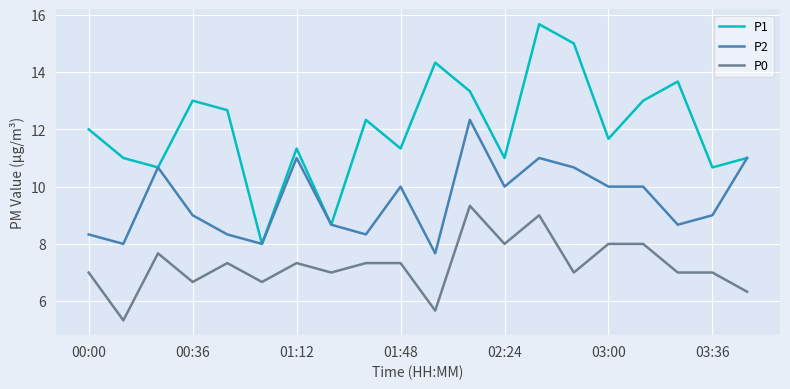

Reading left to right, list all the values displayed in this chart.

P1: 12.0	11.0	10.7	13.0	12.7	8.0	11.3	8.7	12.3	11.3	14.3	13.3	11.0	15.7	15.0	11.7	13.0	13.7	10.7	11.0
P2: 8.3	8.0	10.7	9.0	8.3	8.0	11.0	8.7	8.3	10.0	7.7	12.3	10.0	11.0	10.7	10.0	10.0	8.7	9.0	11.0
P0: 7.0	5.3	7.7	6.7	7.3	6.7	7.3	7.0	7.3	7.3	5.7	9.3	8.0	9.0	7.0	8.0	8.0	7.0	7.0	6.3